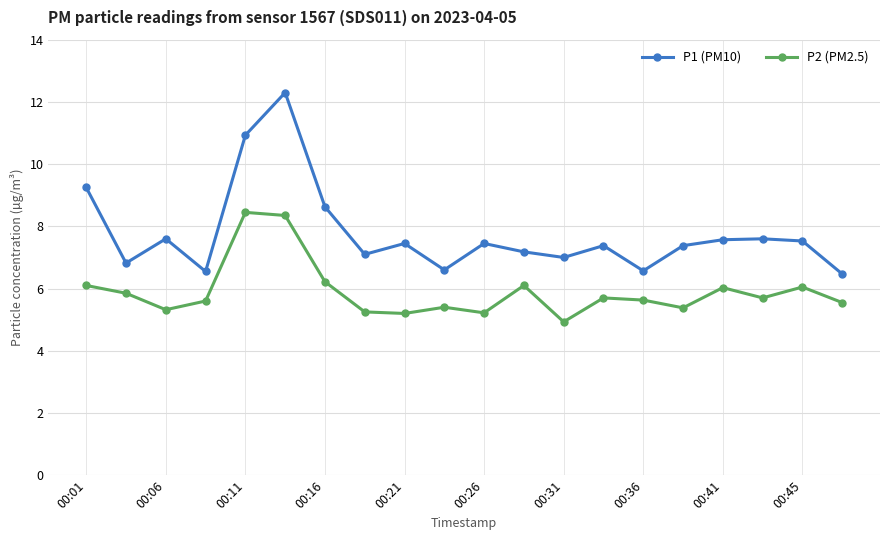

Count the number of categories in the chart.

20